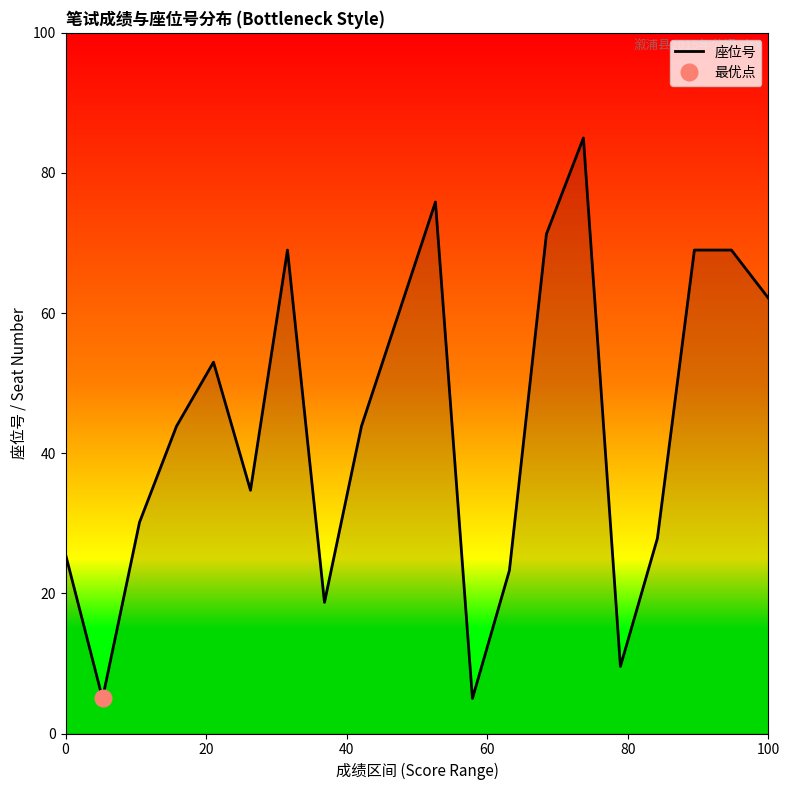

What is the minimum value shown in the chart?

5.0